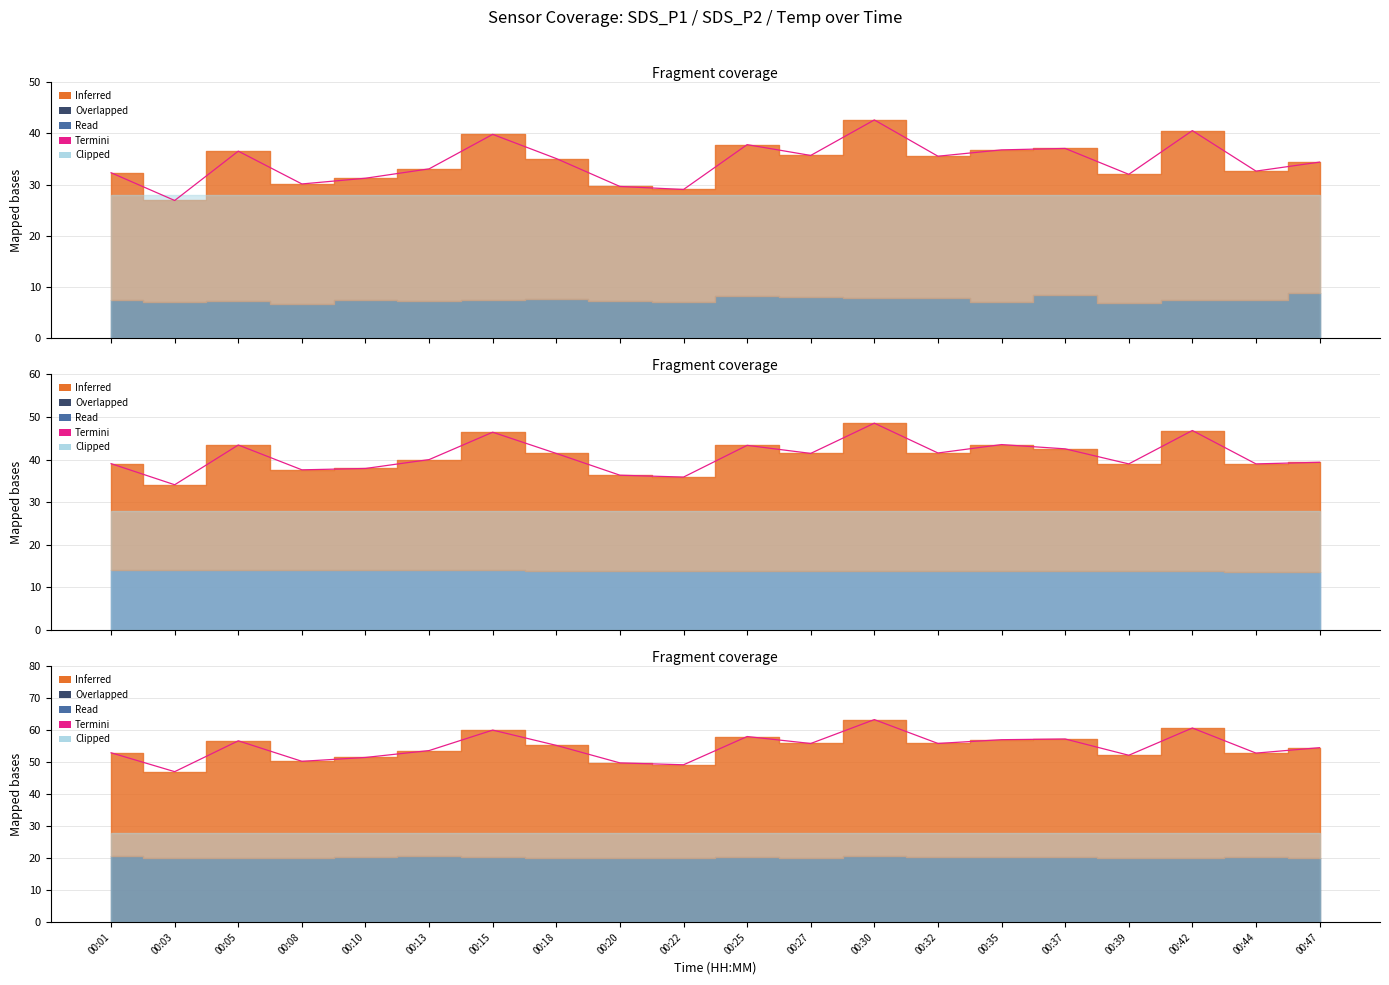

Is it true that the value at 00:22 is 49.2?

True